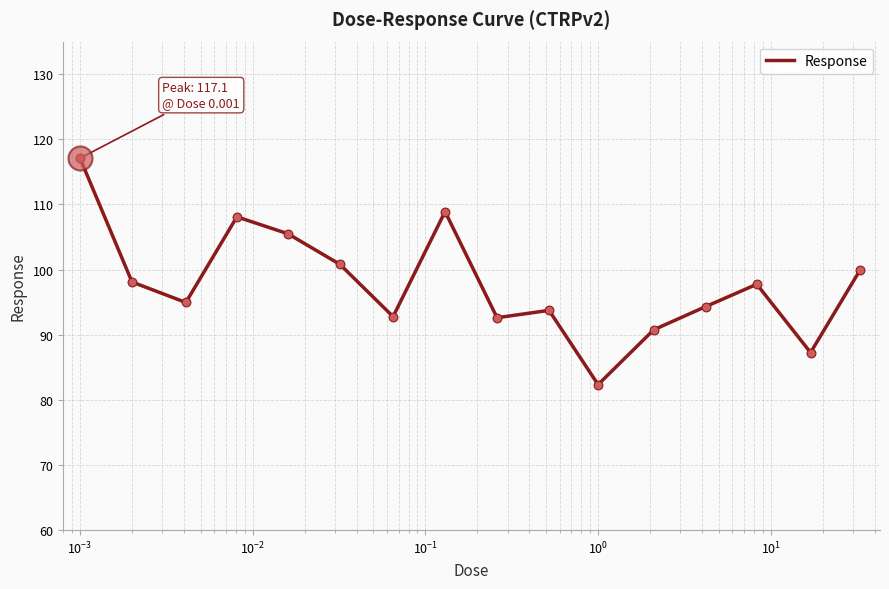

What is the difference between the maximum and minimum values?

34.8